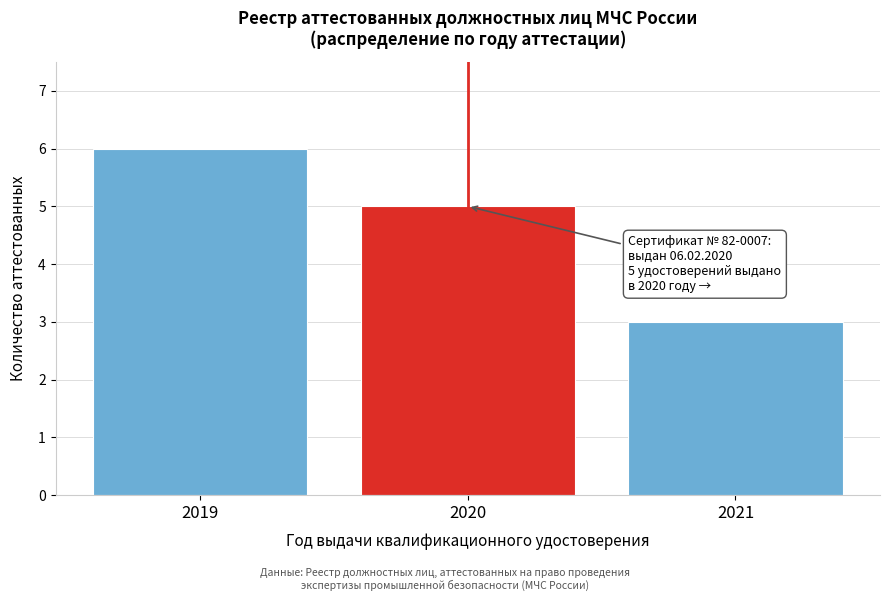

Reading left to right, what are all the values shown in this chart?

6	5	3